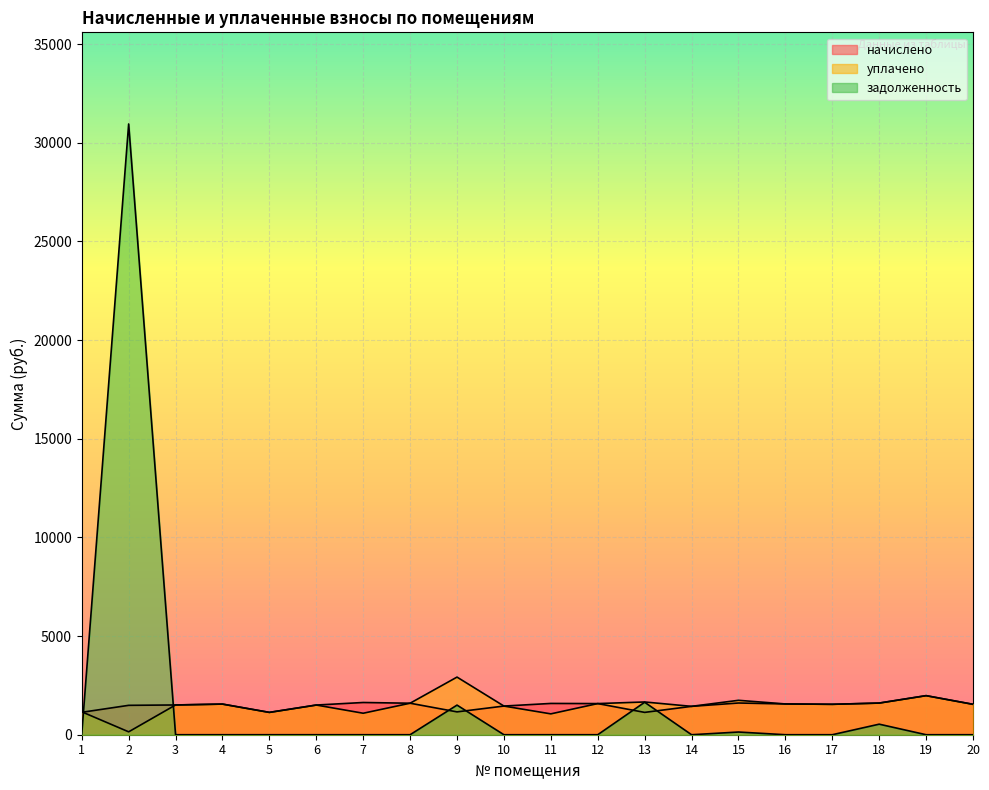

Which label corresponds to the largest value in the chart?

2